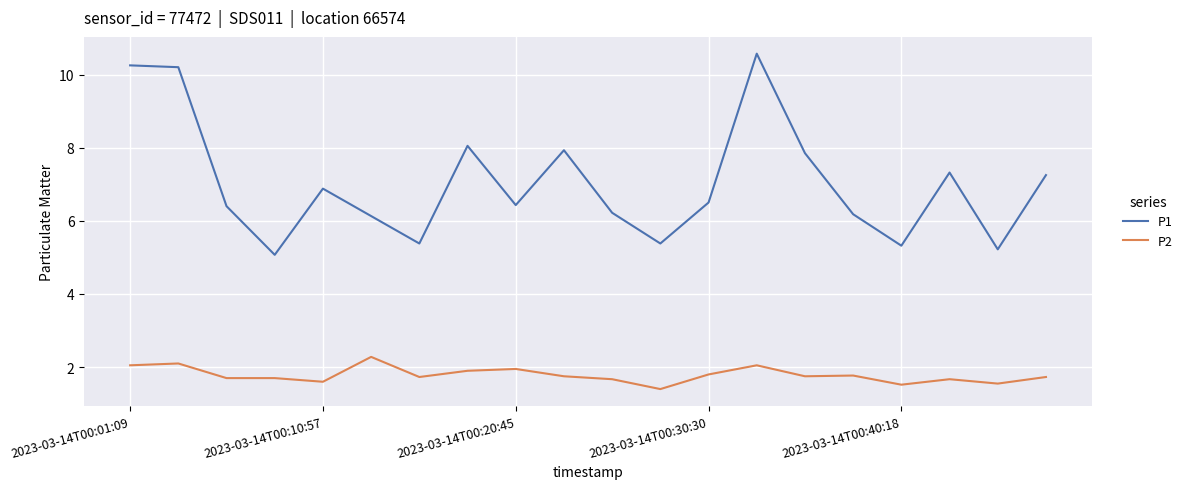

What is the sum of all P1 values?

140.5